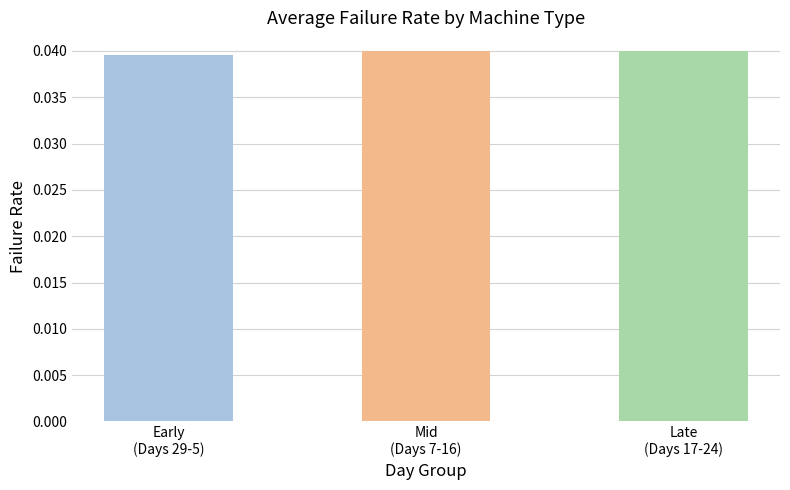

How many values are between 0 and 1?

3